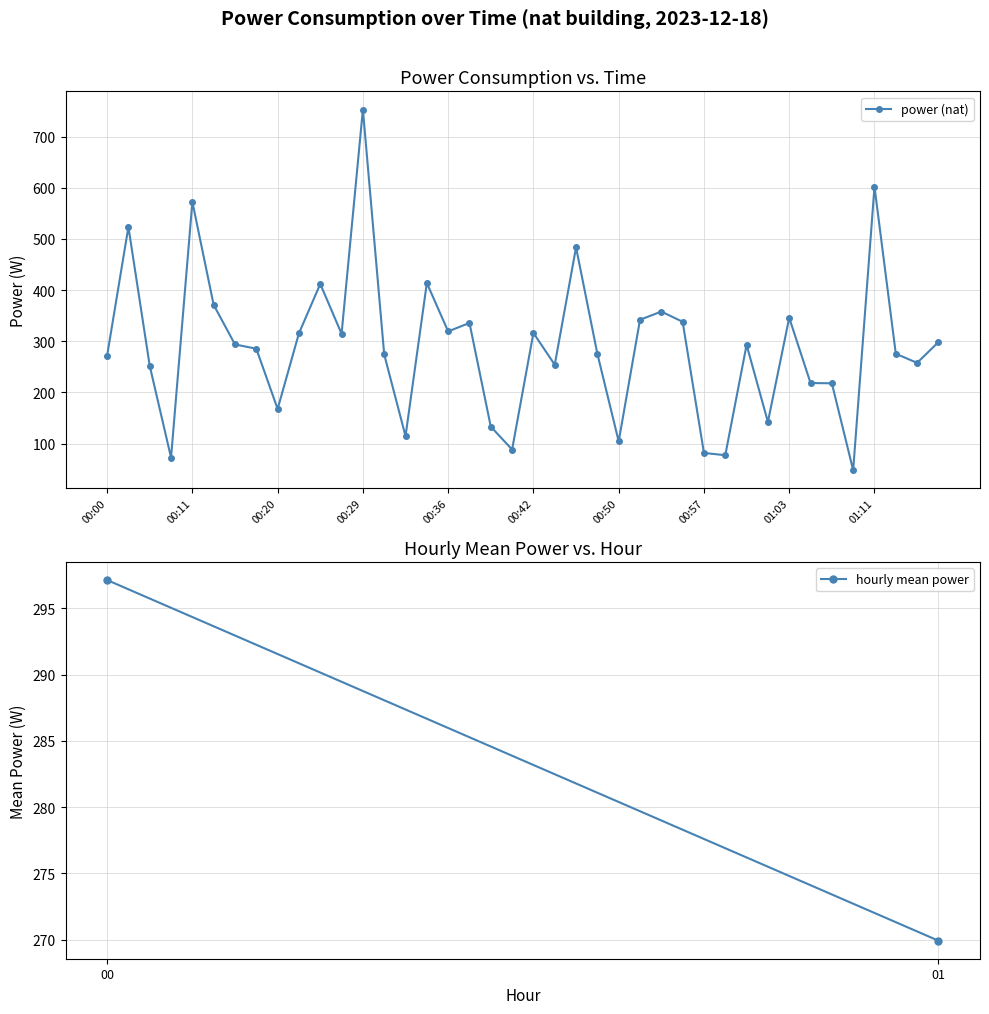

What is the difference between the maximum and minimum values?

704.6